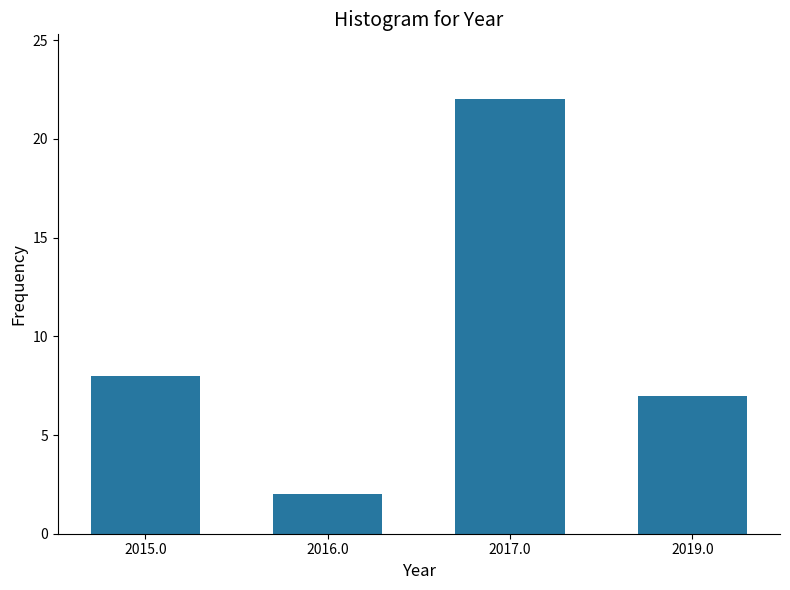

Reading right to left, transcribe all the data shown in this chart.

2019.0=7	2017.0=22	2016.0=2	2015.0=8